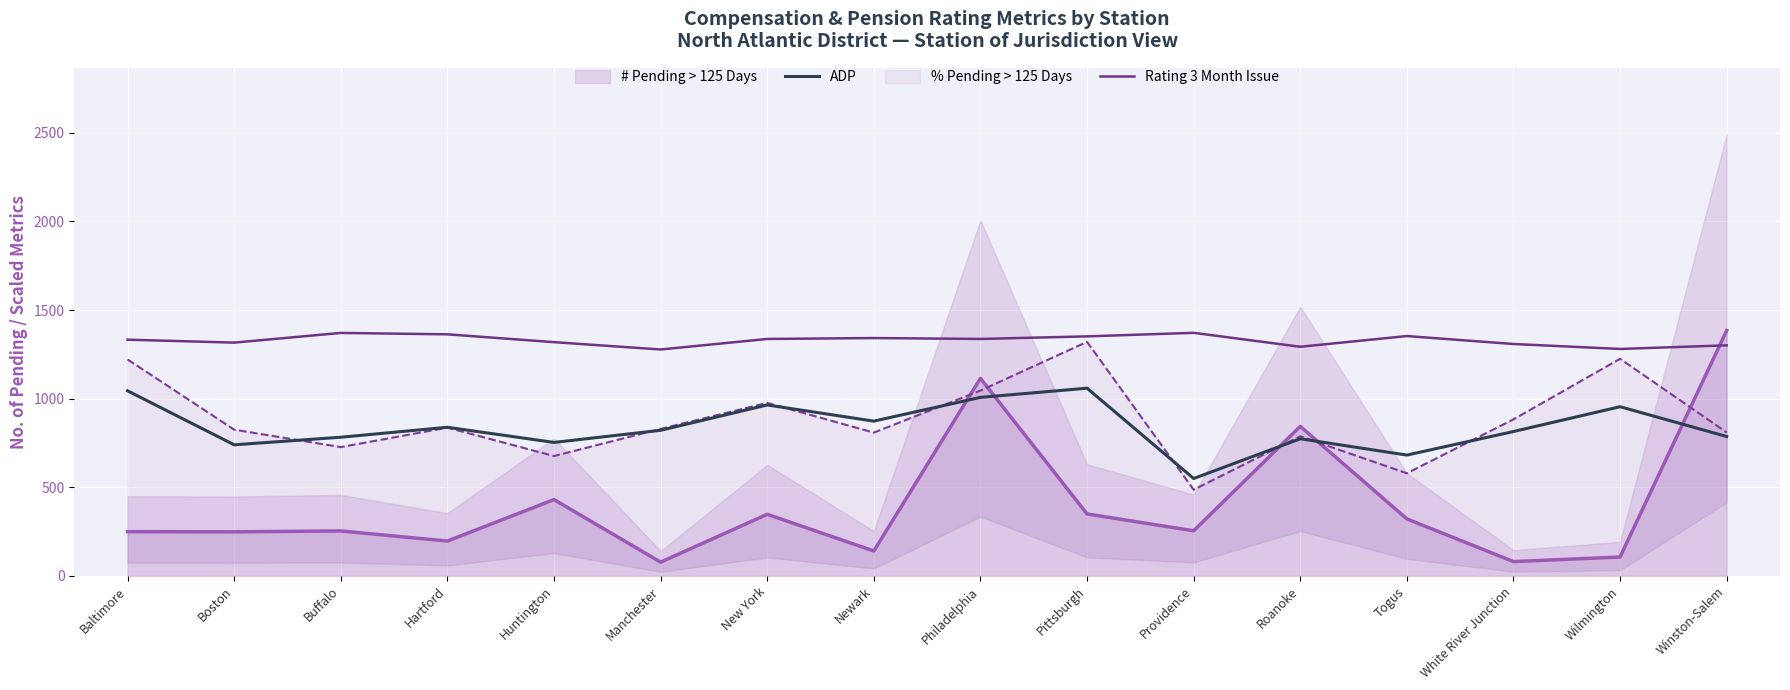

True or false: Rating 3 Month Issue has a value of 2118.6 at Philadelphia.

False